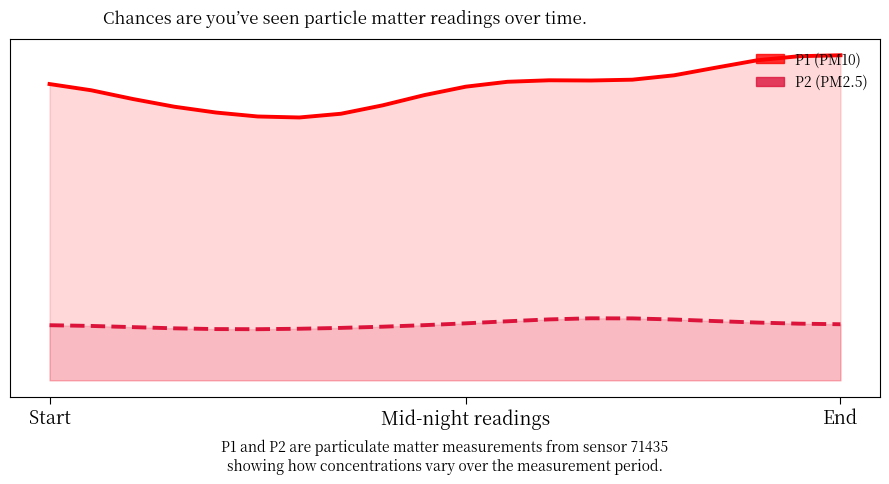

What is the smallest value displayed?

2.2